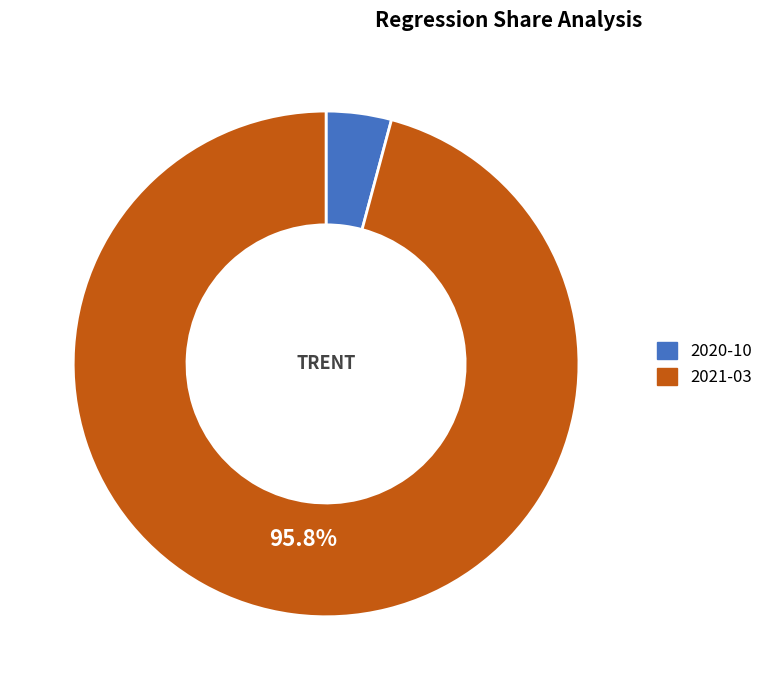

Is 2020-10 the majority of the pie?

No